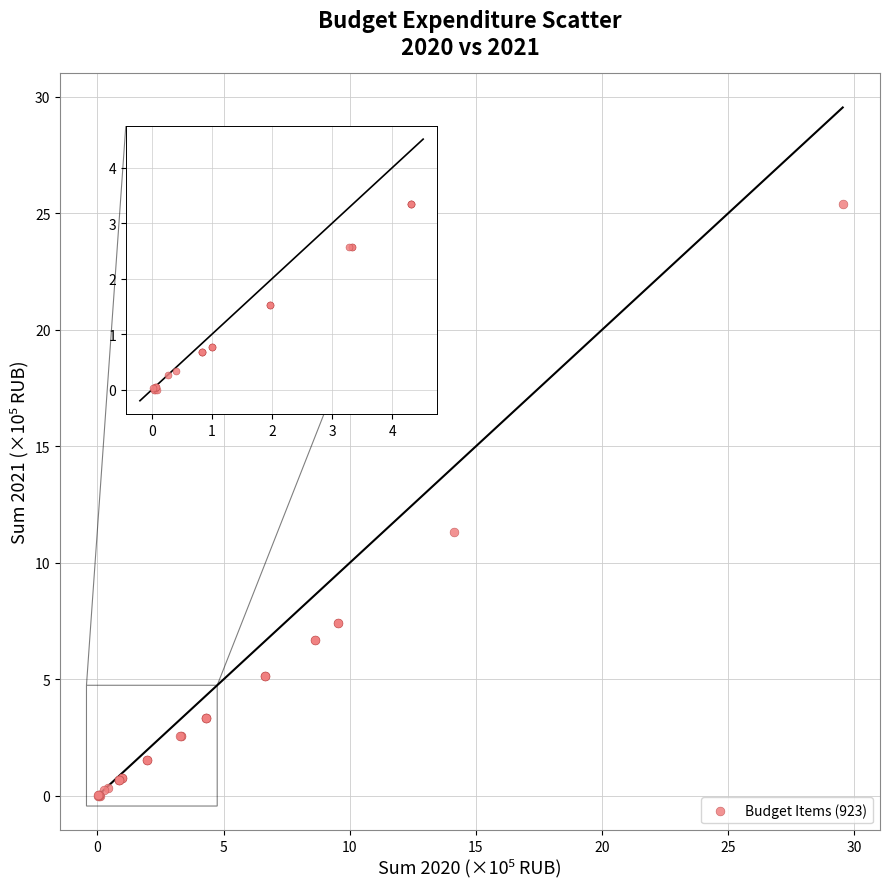

What Y value in the scatter plot is closest to 12?

11.3